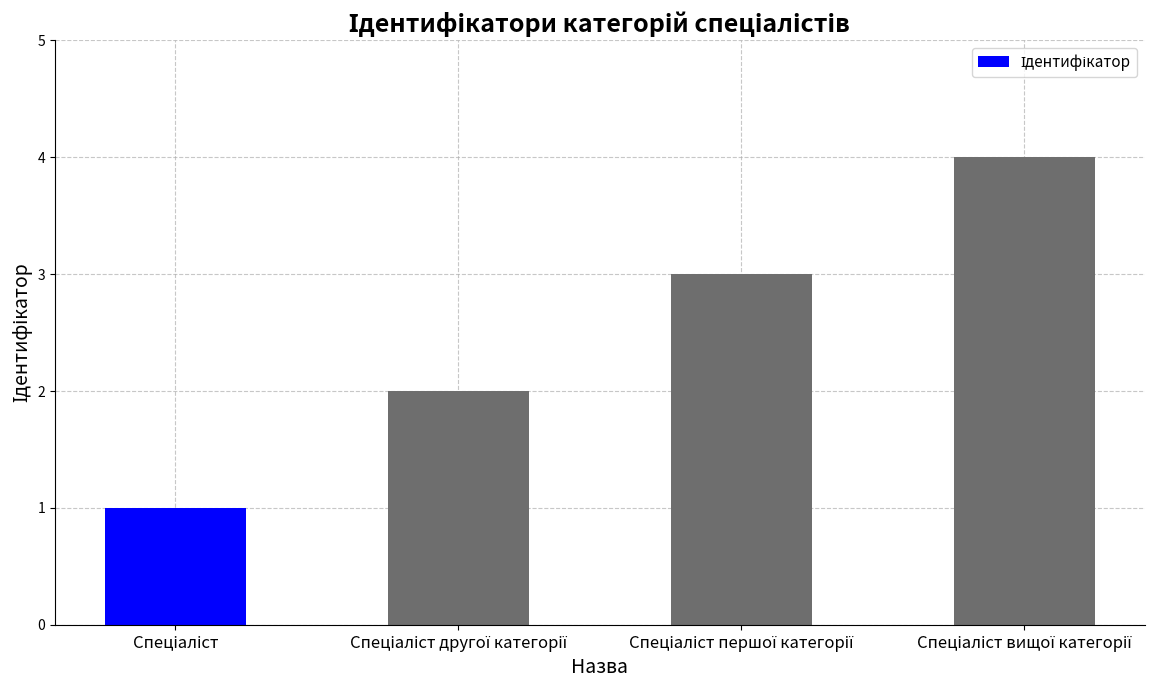

What is the maximum value shown in the chart?

4